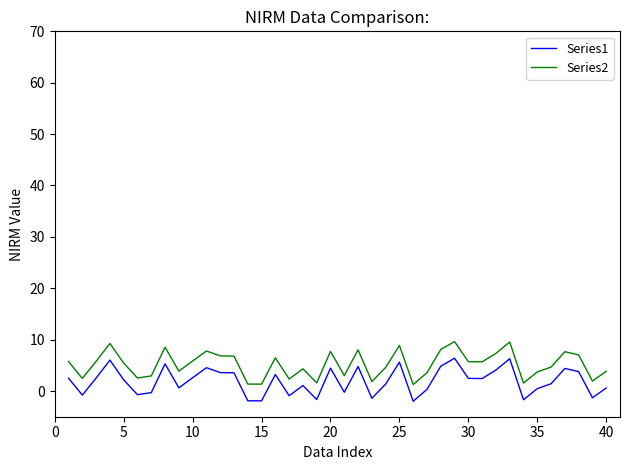

True or false: Series2 and Series1 intersect in this chart.

False